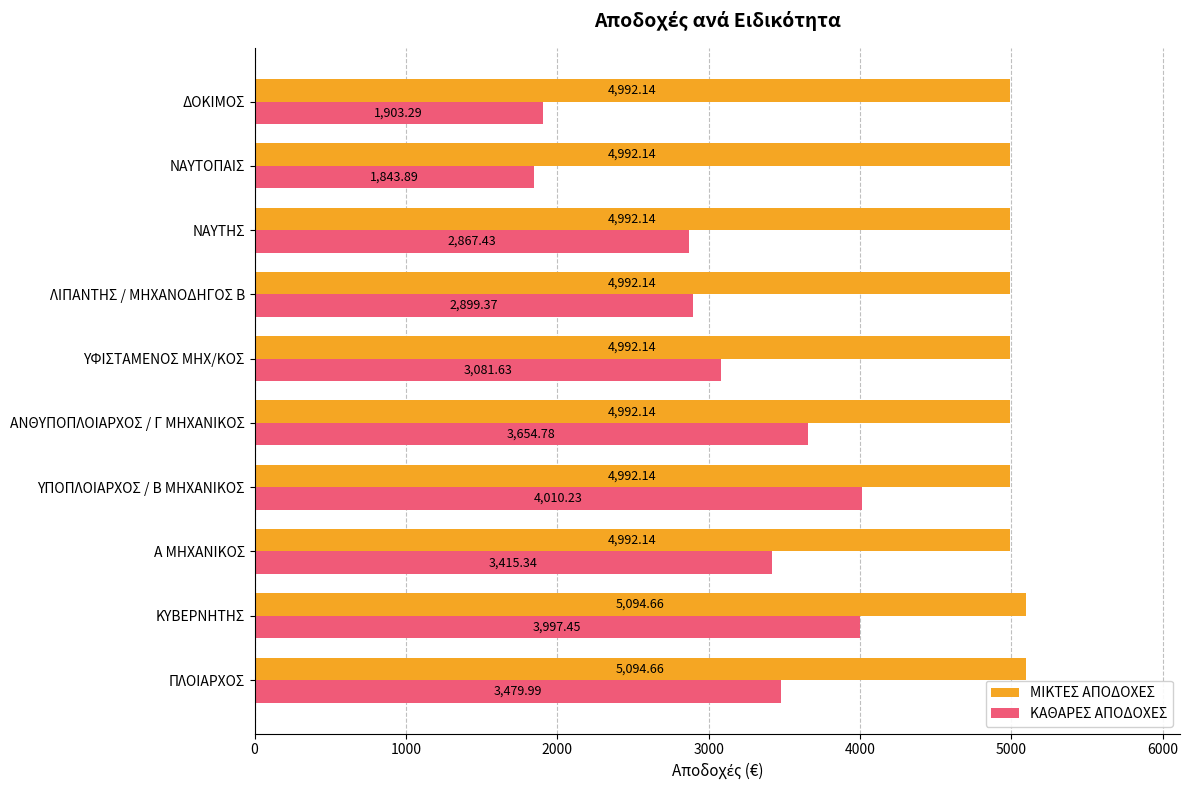

What is the sum of all ΜΙΚΤΕΣ ΑΠΟΔΟΧΕΣ values?

50126.4